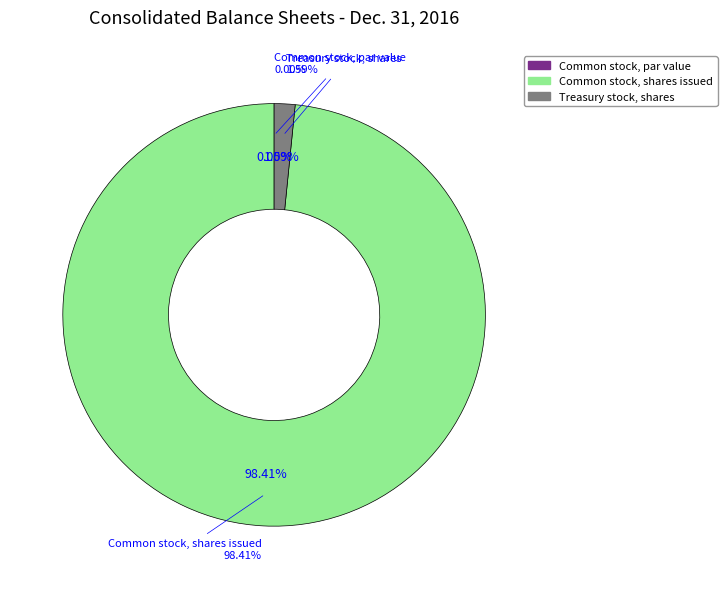

Which category has the smallest portion of the pie?

Common stock, par value